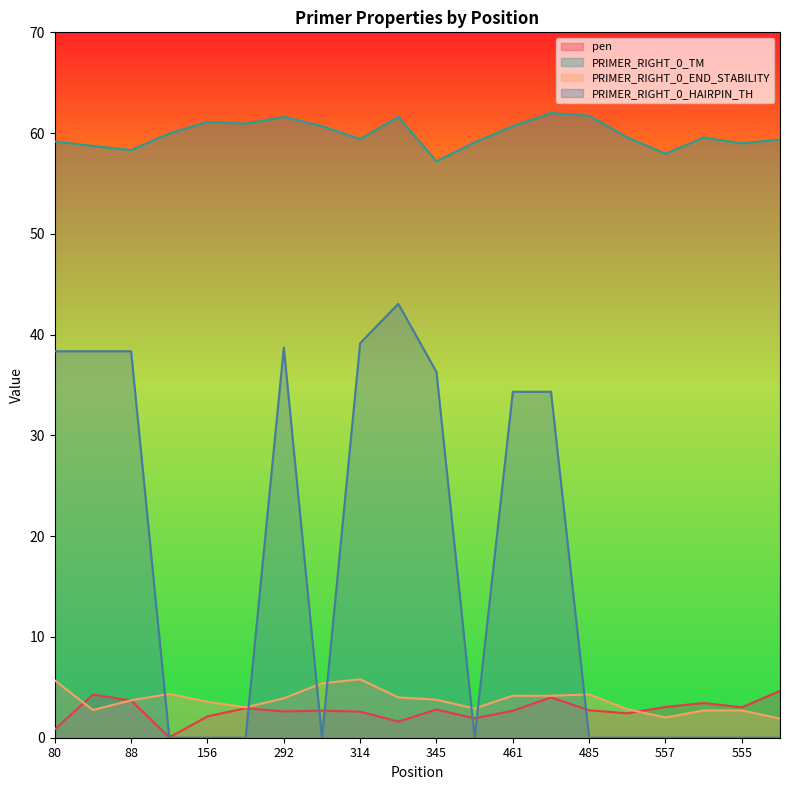

True or false: PRIMER_RIGHT_0_TM and PRIMER_RIGHT_0_HAIRPIN_TH intersect in this chart.

False